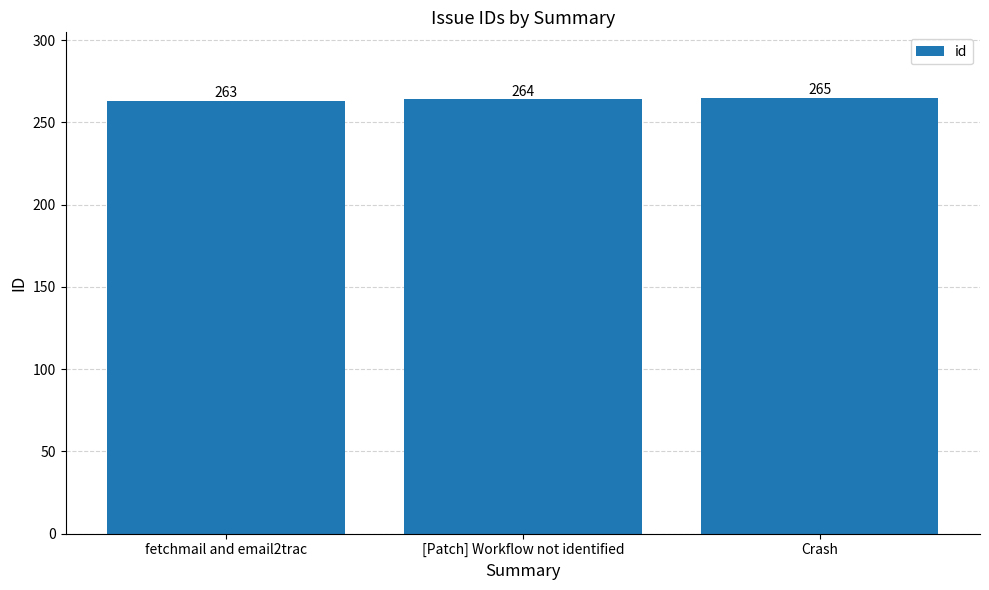

Count the values in the range 263 to 265.

3